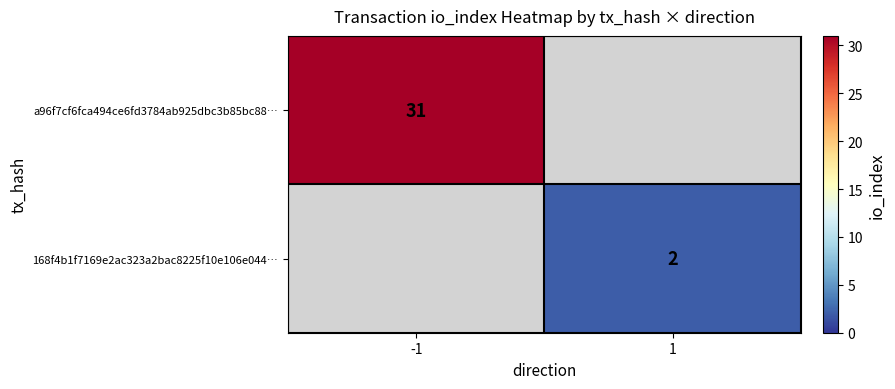

Count the number of data series in this chart.

2